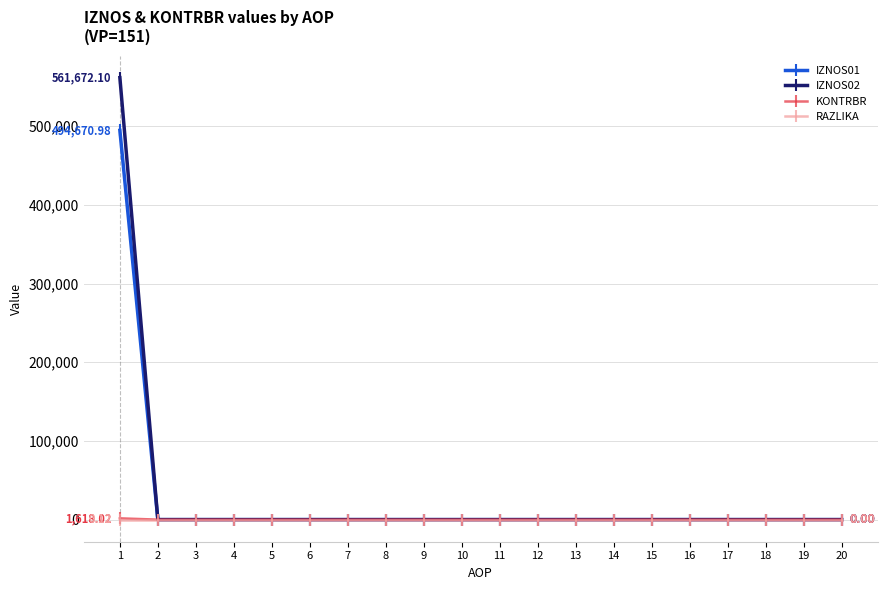

True or false: IZNOS02 and RAZLIKA cross at least once.

False